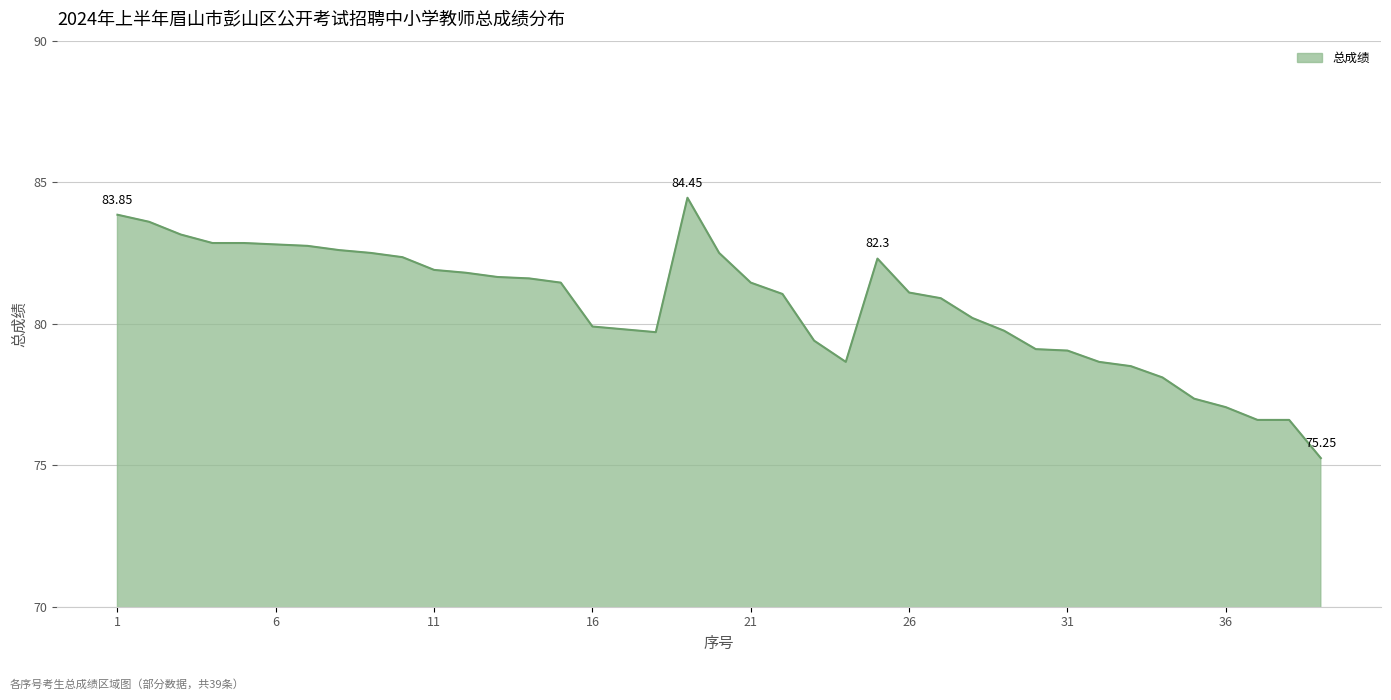

What is the greatest value displayed?

84.5